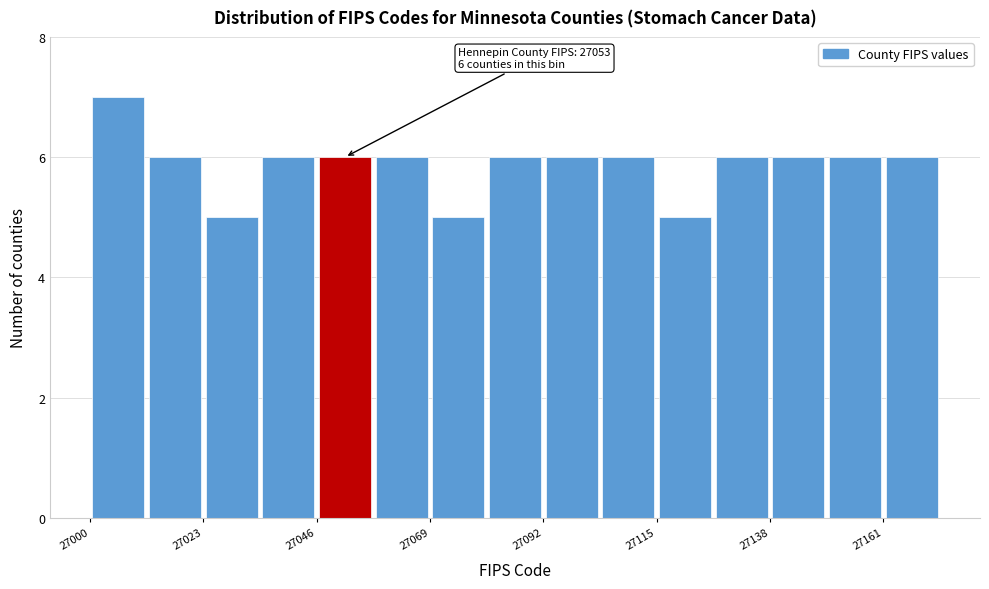

Around what value on the x-axis is the tallest bar? Give the approximate position of its centre, as read against the axis.

27005